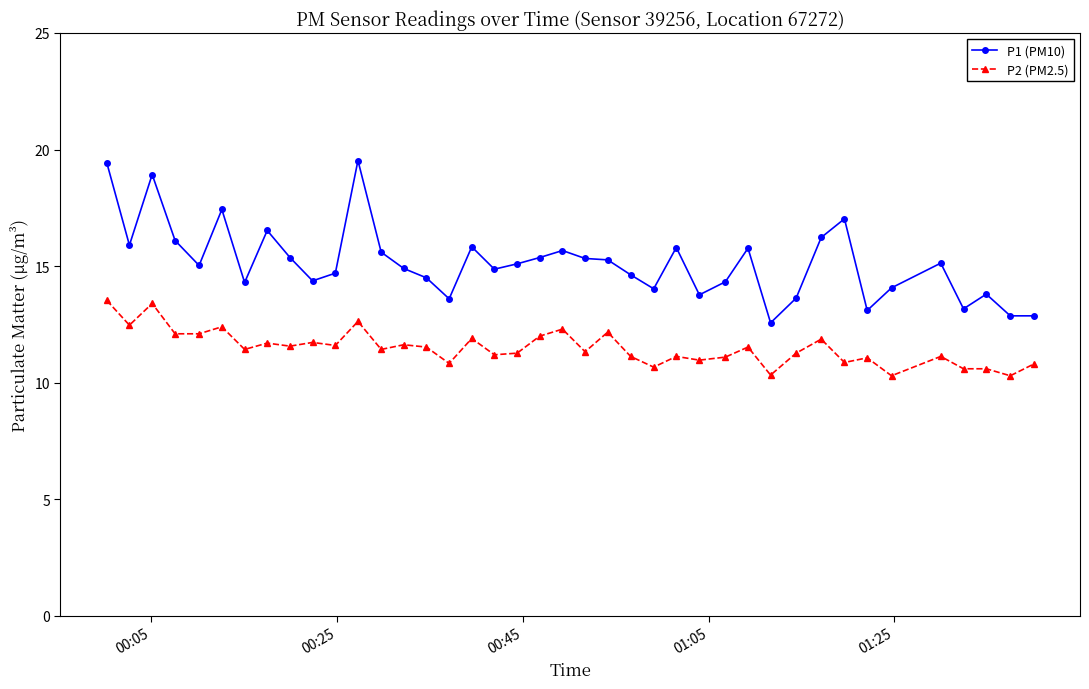

How many lines are shown in the chart?

2